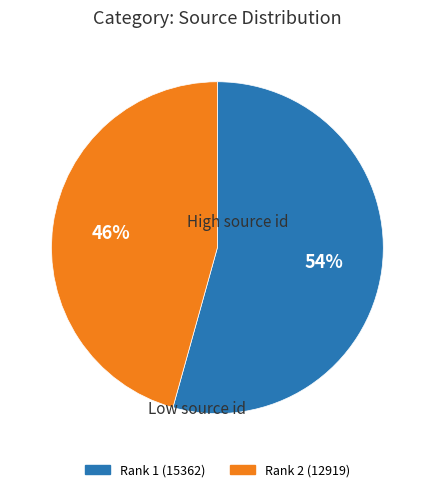

To the nearest percent, what is the average slice percentage?

50%